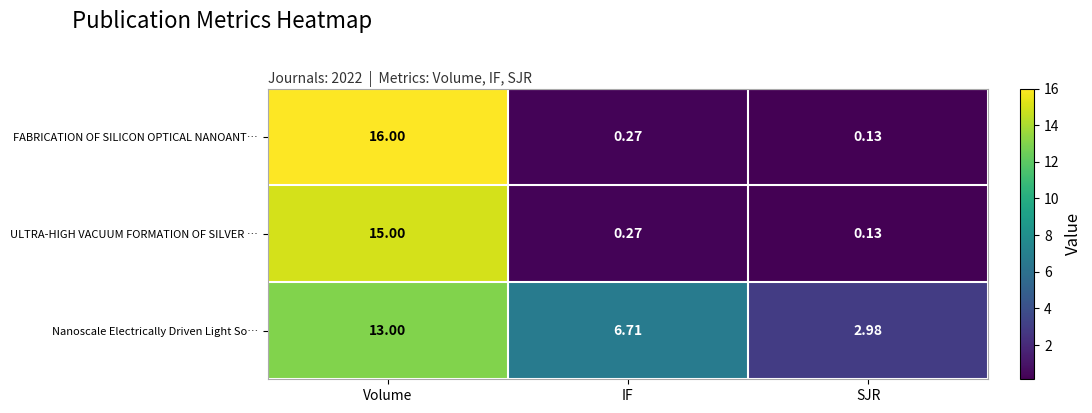

Which series has the widest spread of values?

FABRICATION OF SILICON OPTICAL NANOANT…